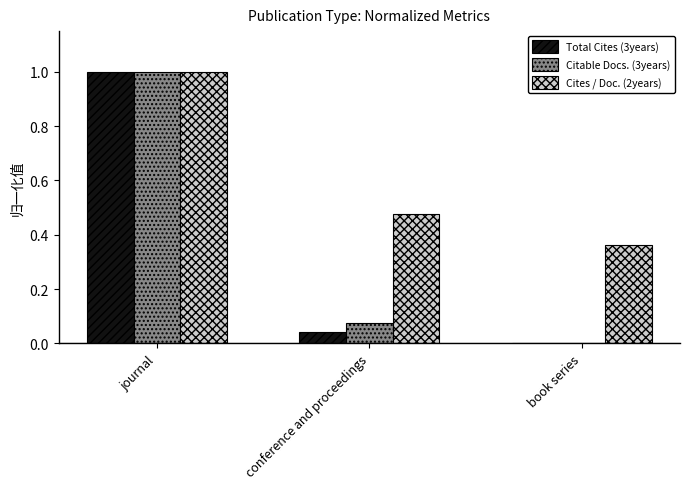

Between journal and conference and proceedings, which series saw the biggest shift?

Total Cites (3years)